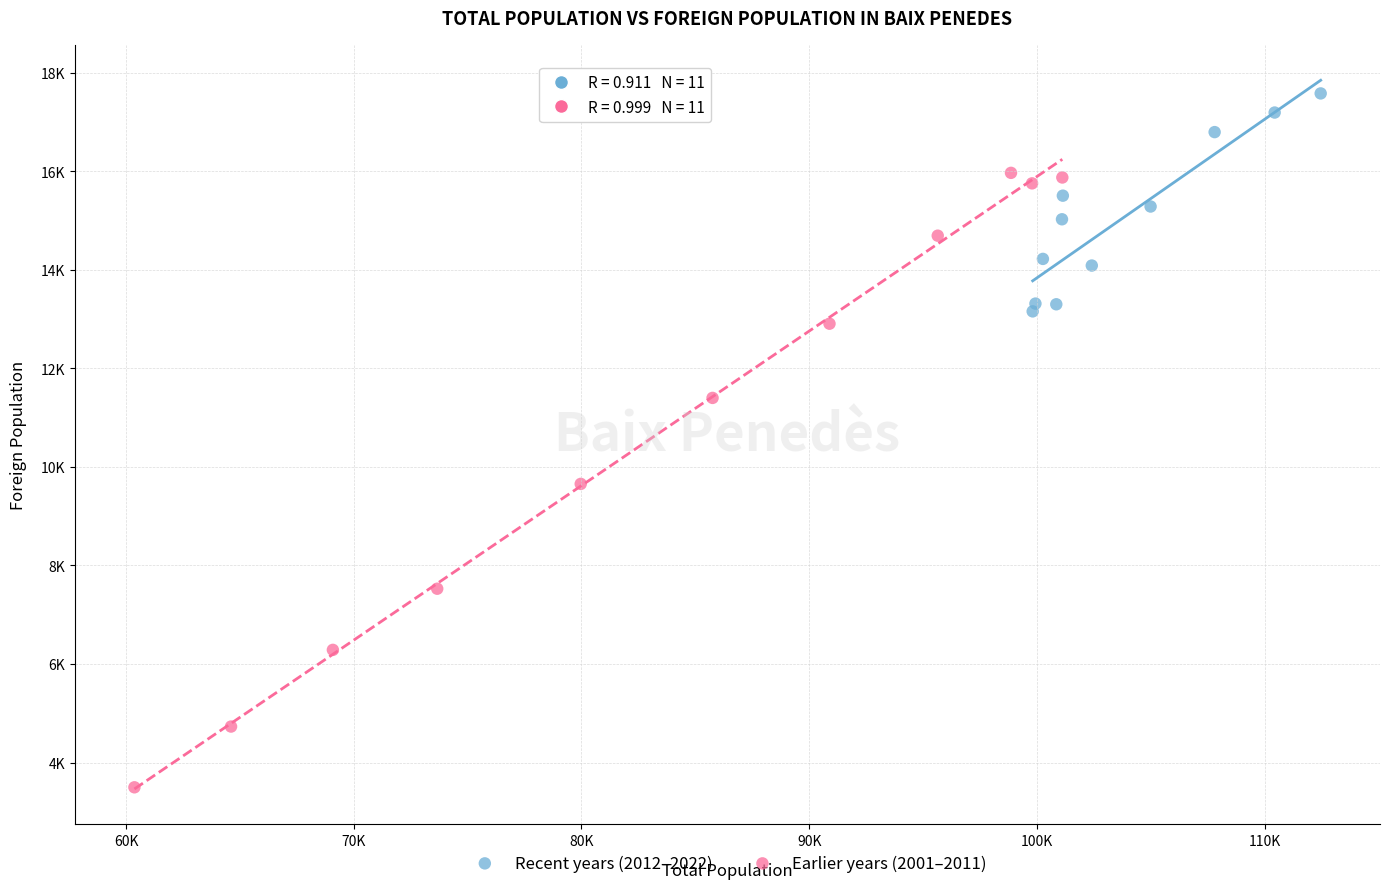

What are all the series names shown in the legend?

Recent years (2012–2022), Earlier years (2001–2011)